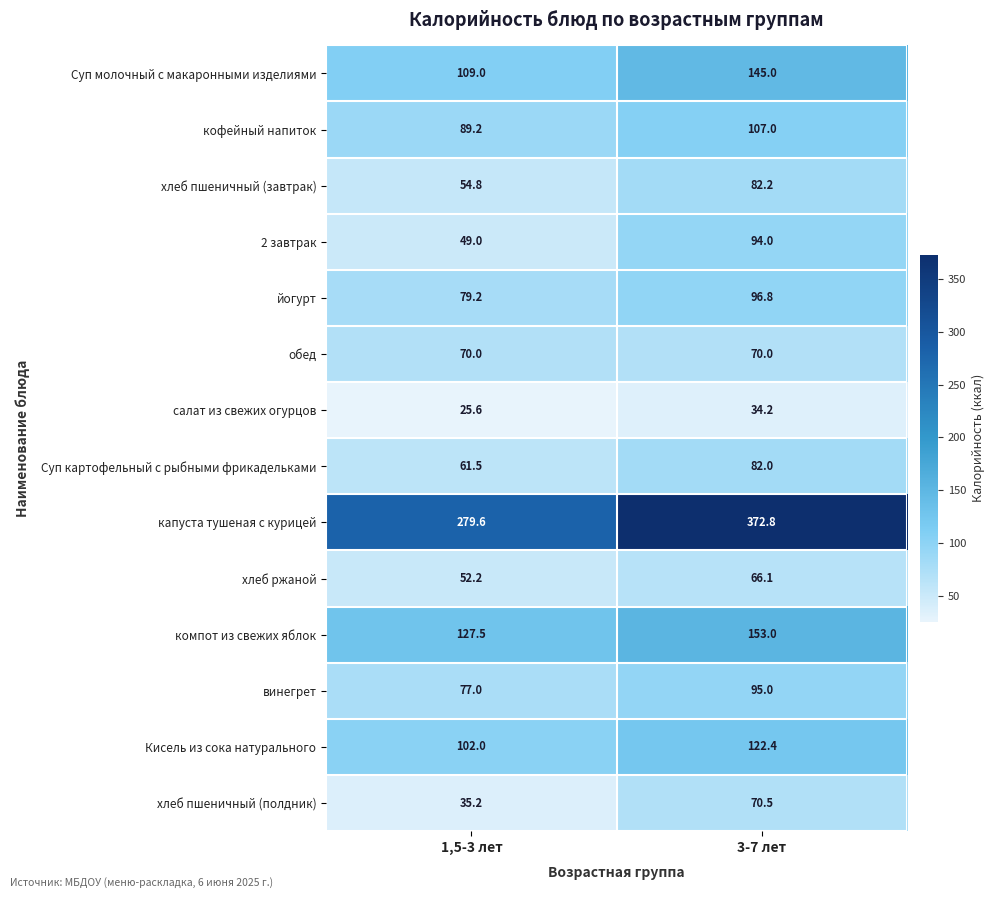

Is it true that винегрет equals 31.1 at 1,5-3 лет?

False